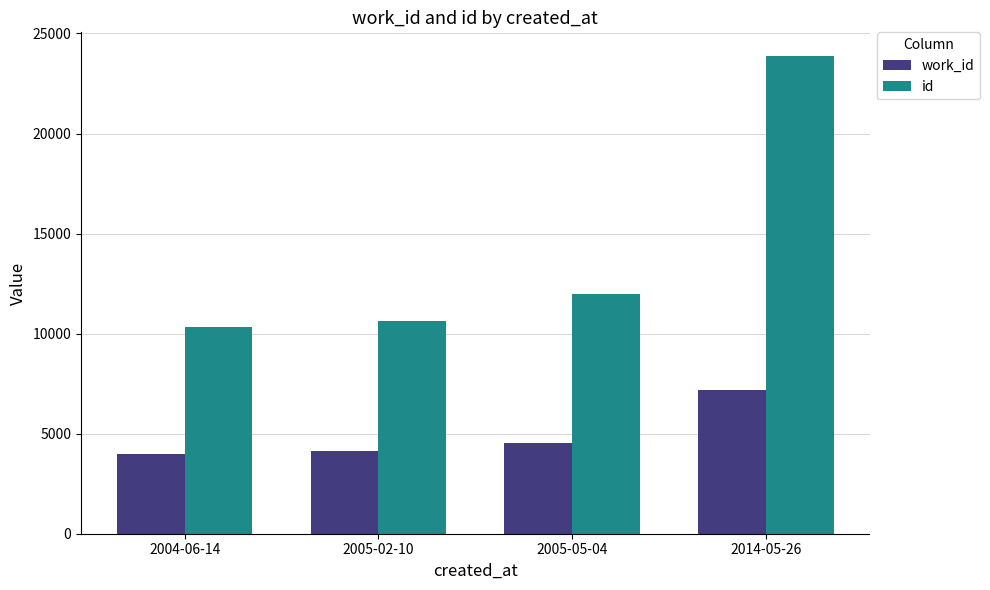

List the series in order of their overall mean, highest first.

id, work_id